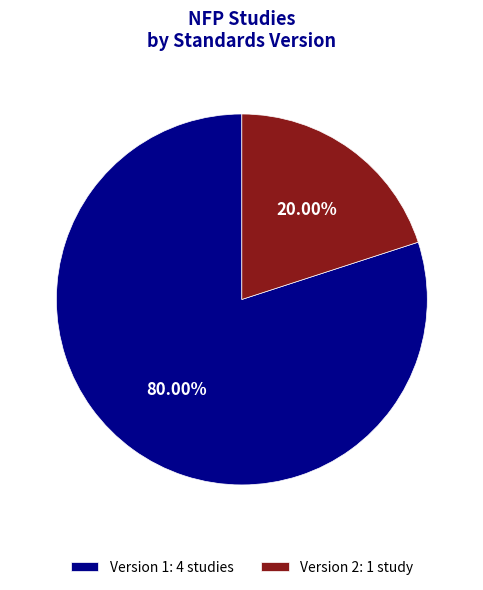

Does Version 2: 1 study represent more than half of the total?

No